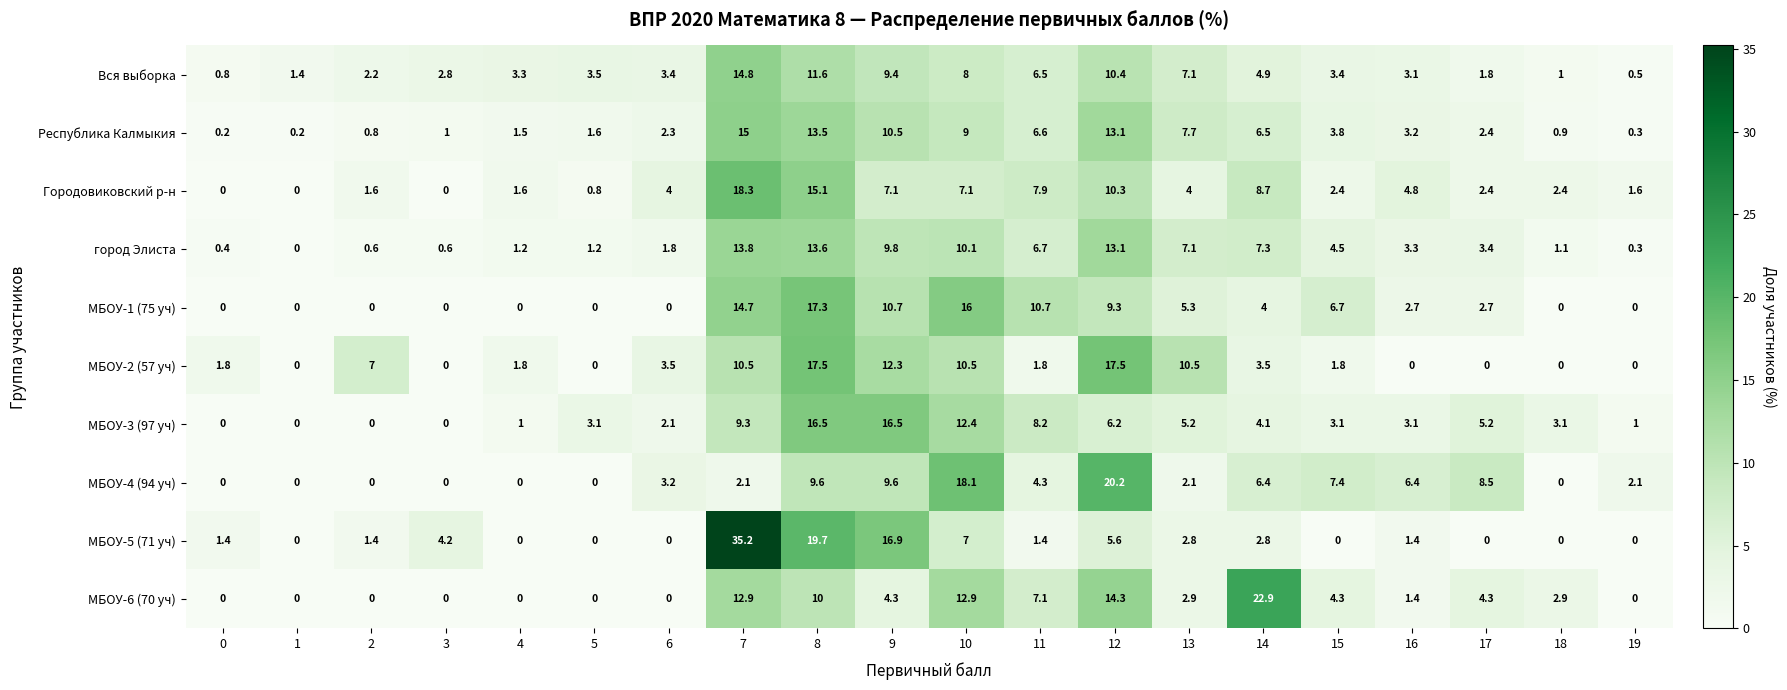

What is the difference between the maximum and minimum values in the МБОУ-1 (75 уч) series?

17.3